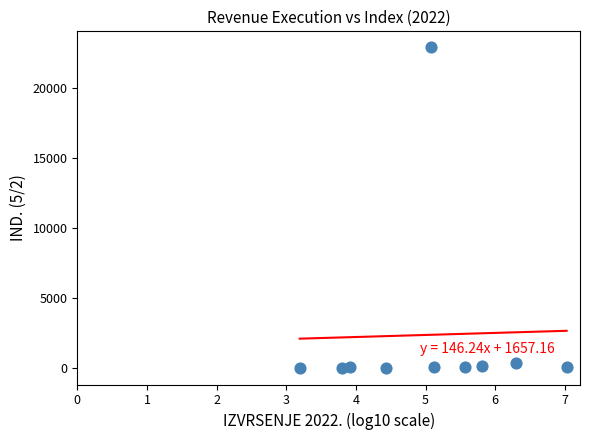

What is the range of X values (max minus min)?

3.8